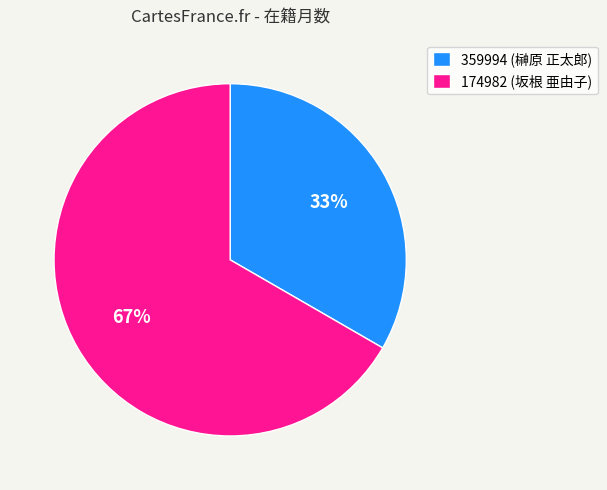

Do 359994 (榊原 正太郎) and 174982 (坂根 亜由子) together represent more than half of the pie?

Yes